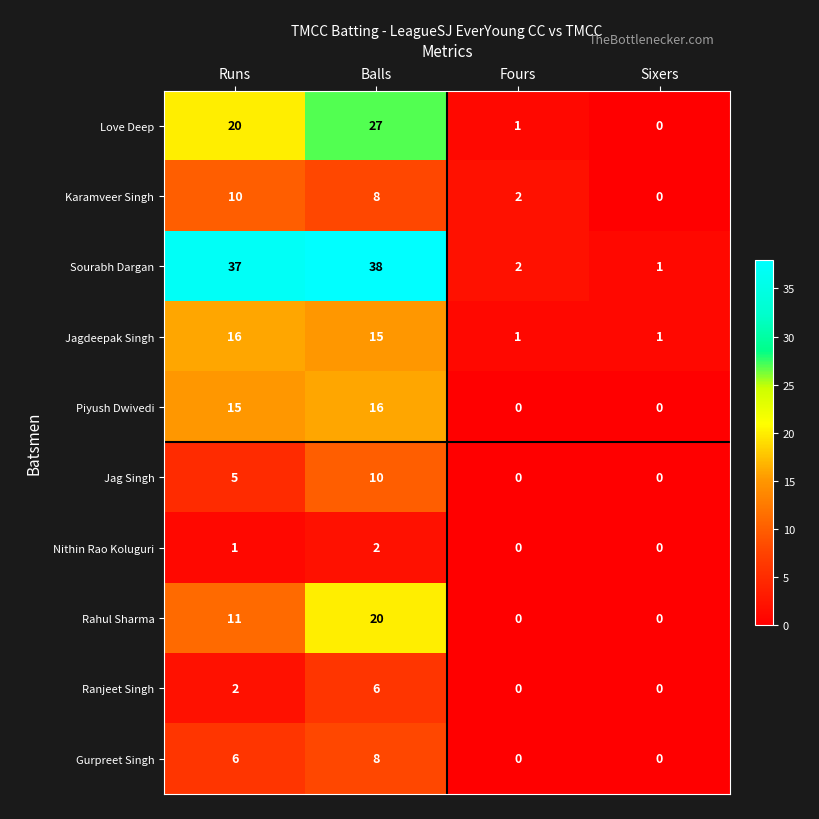

At which label is Piyush Dwivedi closest to 8?

Runs